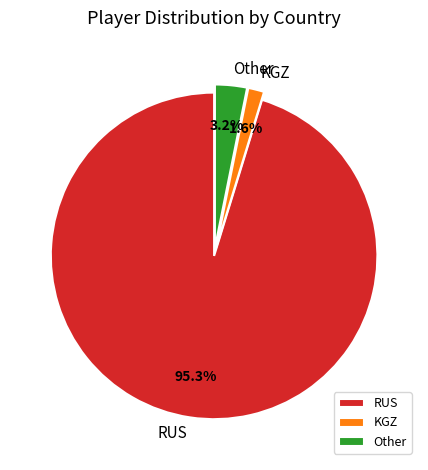

To the nearest percent, what is the difference between the KGZ and Other slice percentages?

2%